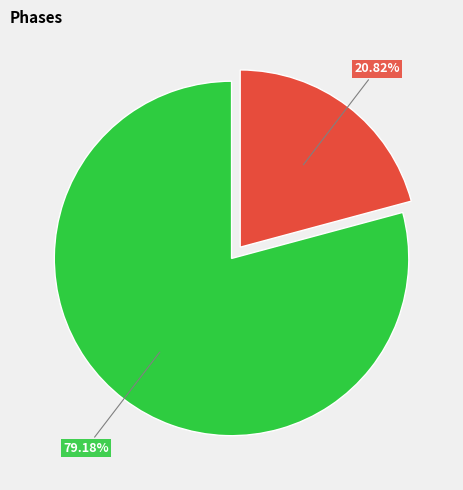

Count the number of slices in the pie.

2